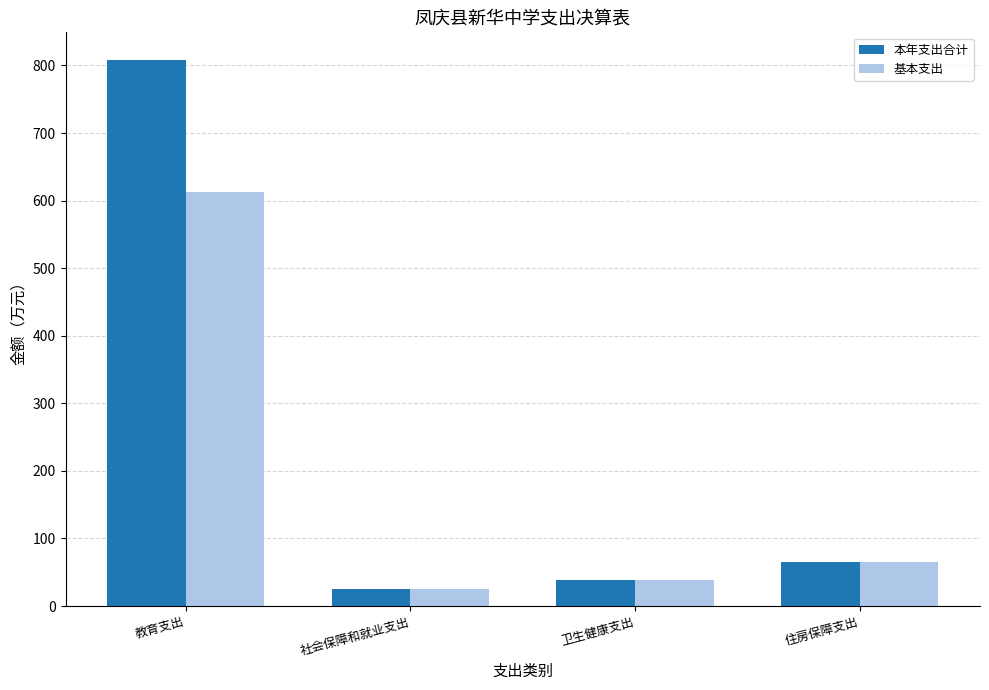

What is the value of the 本年支出合计 bar at the 1st from the left?

808.5